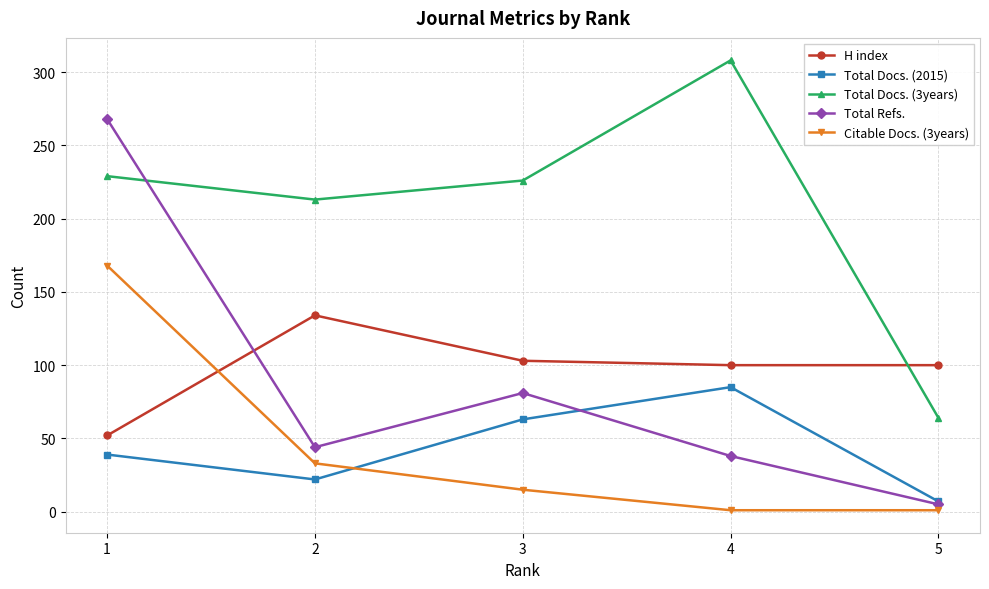

At which label does H index first exceed 100?

2